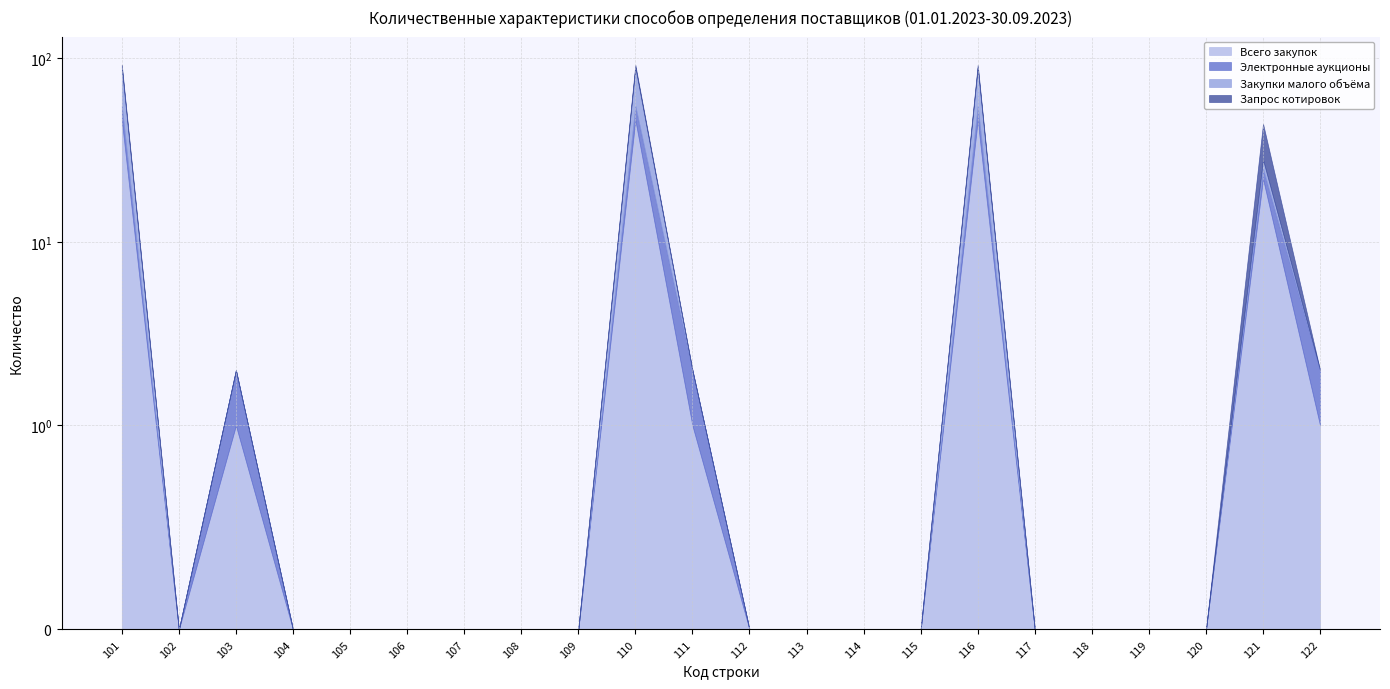

At which label does Электронные аукционы reach its peak?

101